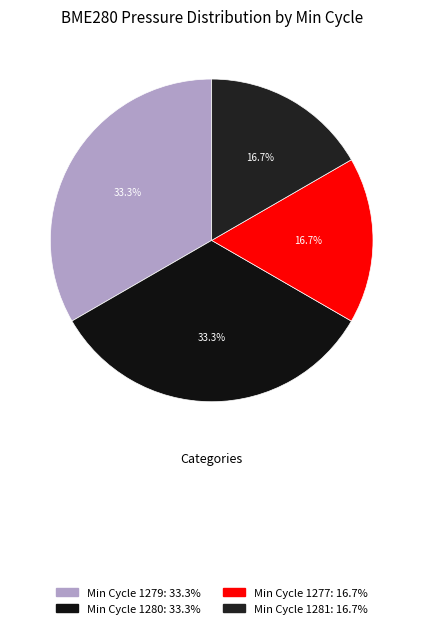

How many slices are in this pie chart?

4